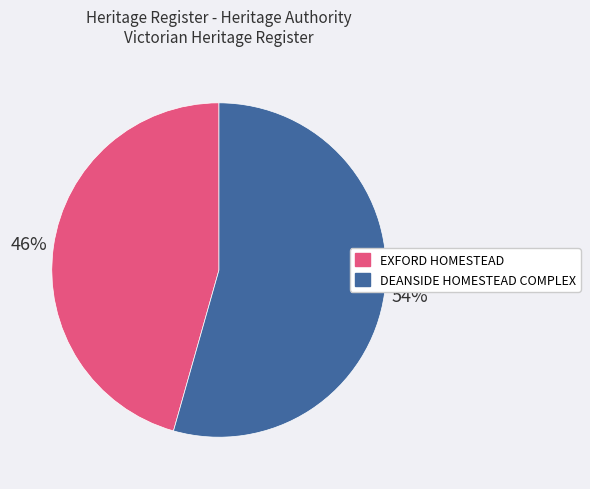

What percentage is the DEANSIDE HOMESTEAD COMPLEX slice, to the nearest percent?

54%